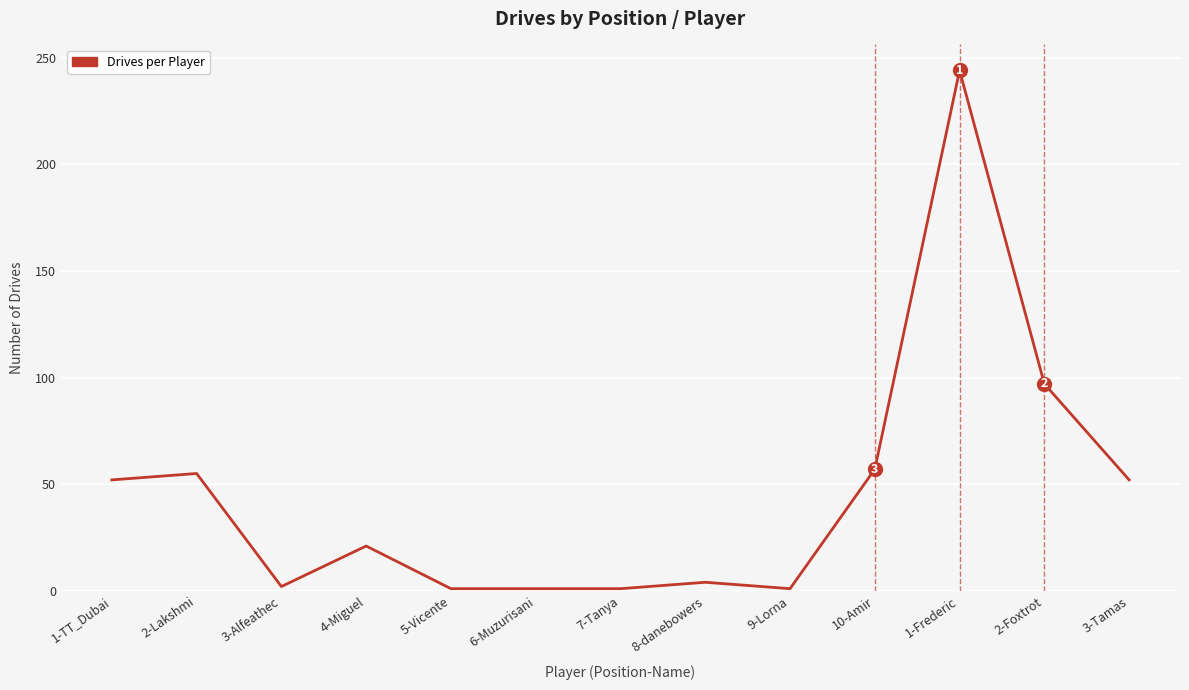

Reading right to left, extract all data points from this chart.

3-Tamas=52	2-Foxtrot=97	1-Frederic=244	10-Amir=57	9-Lorna=1	8-danebowers=4	7-Tanya=1	6-Muzurisani=1	5-Vicente=1	4-Miguel=21	3-Alfeathec=2	2-Lakshmi=55	1-TT_Dubai=52